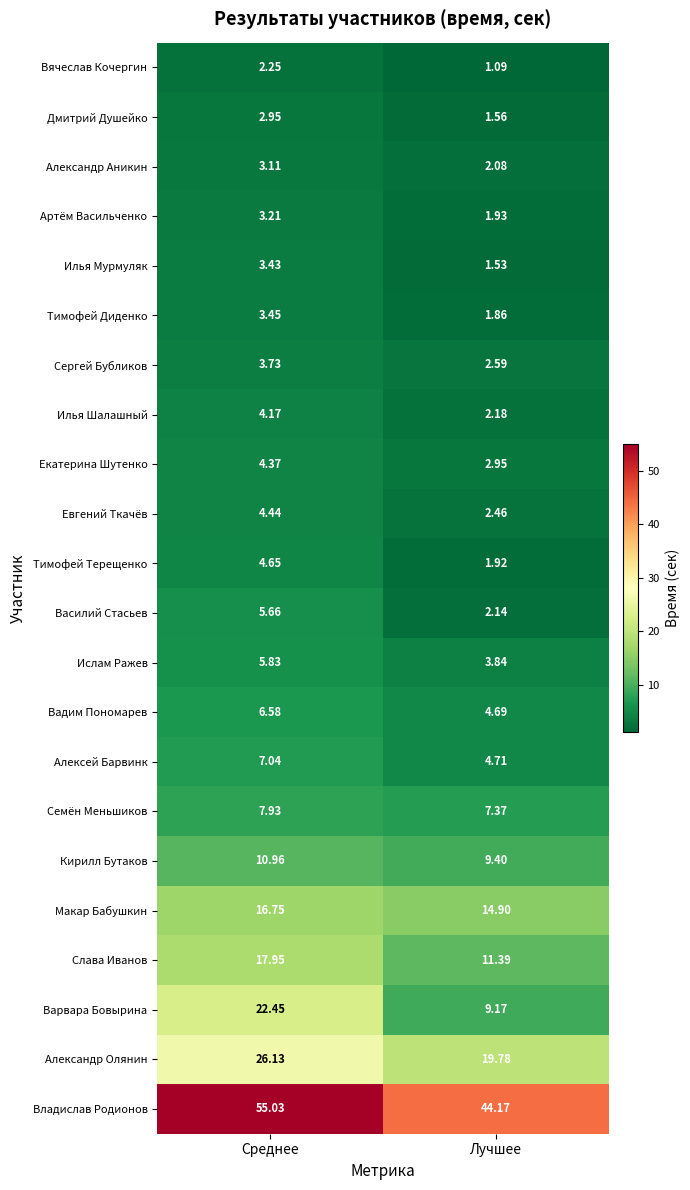

Count the number of data series in this chart.

22